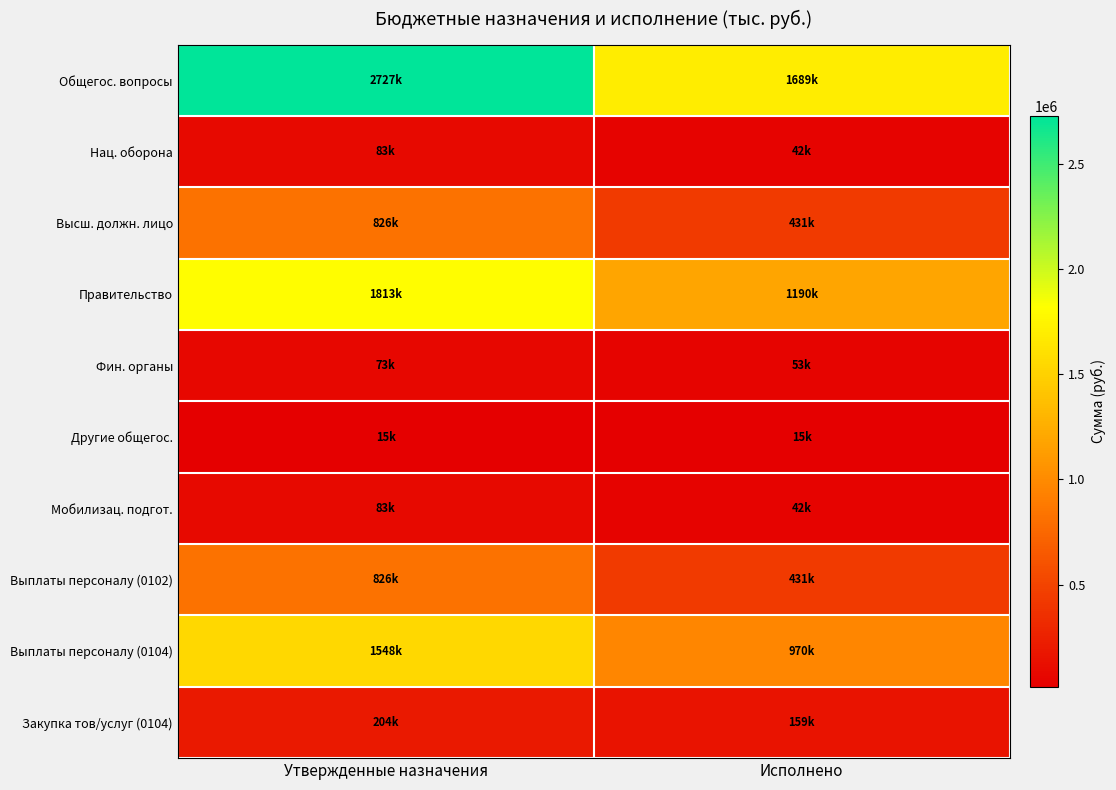

Reading left to right, transcribe all the data shown in this chart.

Общегос. вопросы: Утвержденные назначения=2726847.8	Исполнено=1688750.2
Нац. оборона: Утвержденные назначения=83300.0	Исполнено=41650.0
Высш. должн. лицо: Утвержденные назначения=825953.0	Исполнено=431154.5
Правительство: Утвержденные назначения=1812924.0	Исполнено=1189745.6
Фин. органы: Утвержденные назначения=72970.0	Исполнено=52850.0
Другие общегос.: Утвержденные назначения=15000.8	Исполнено=15000.0
Мобилизац. подгот.: Утвержденные назначения=83300.0	Исполнено=41650.0
Выплаты персоналу (0102): Утвержденные назначения=825953.0	Исполнено=431154.5
Выплаты персоналу (0104): Утвержденные назначения=1547816.0	Исполнено=969828.5
Закупка тов/услуг (0104): Утвержденные назначения=204108.0	Исполнено=158917.1